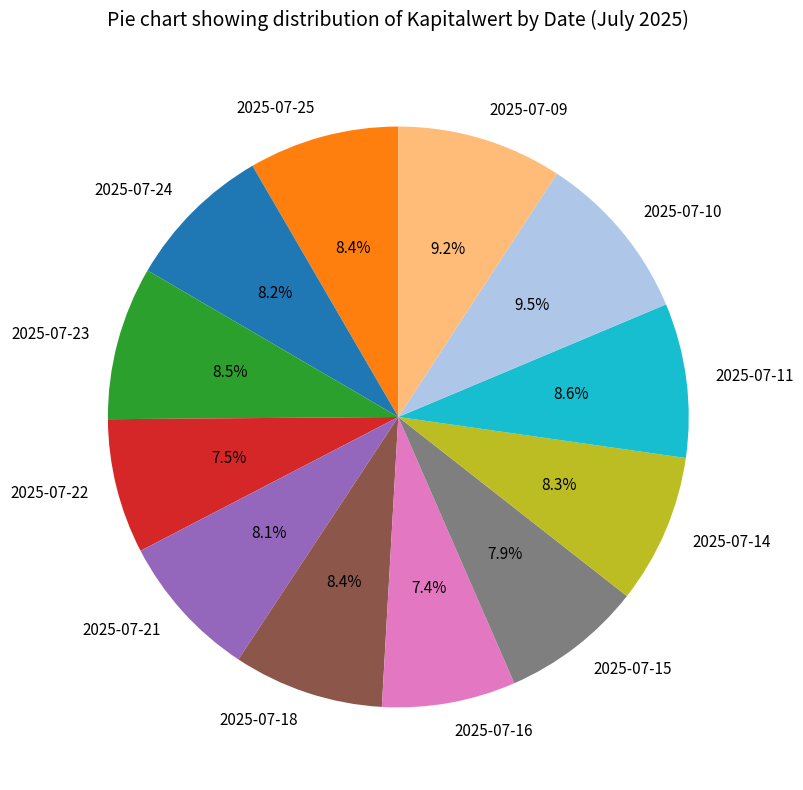

To the nearest percent, what is the average slice percentage?

8%